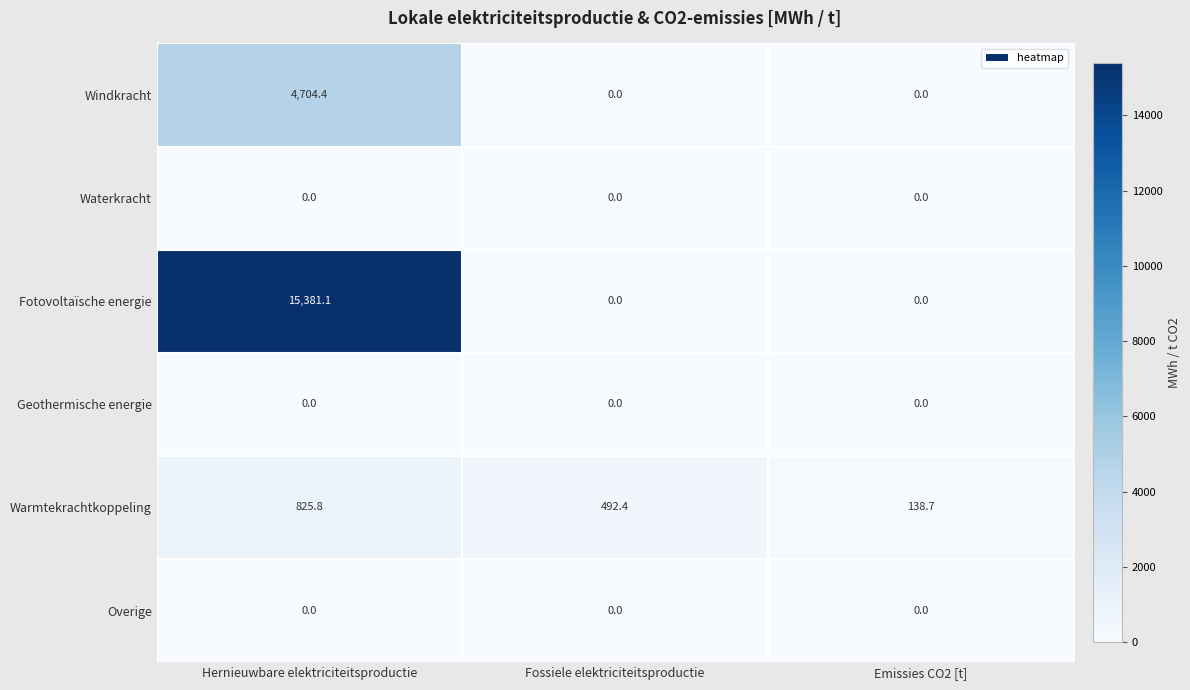

What is the total value across all series at Hernieuwbare elektriciteitsproductie?

20911.3